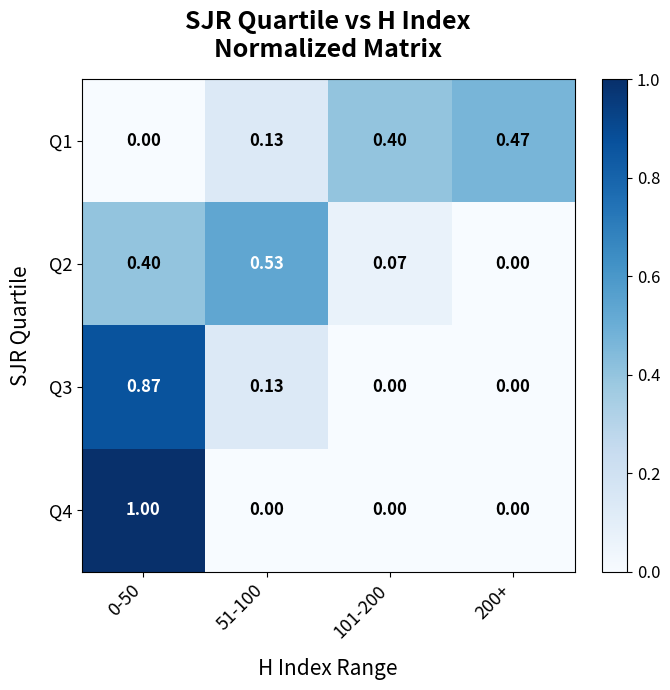

Between 51-100 and 101-200, which series saw the biggest shift?

Q2